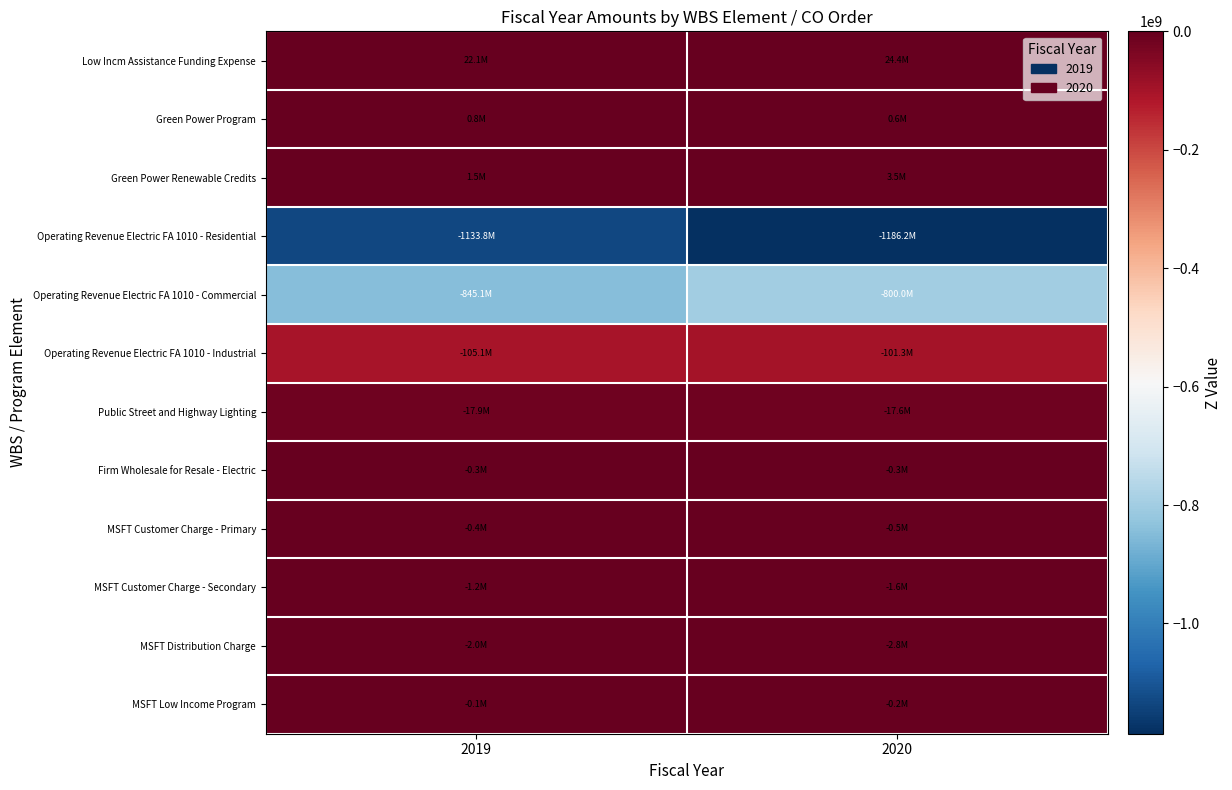

At which category is the sum across all series the highest?

2019